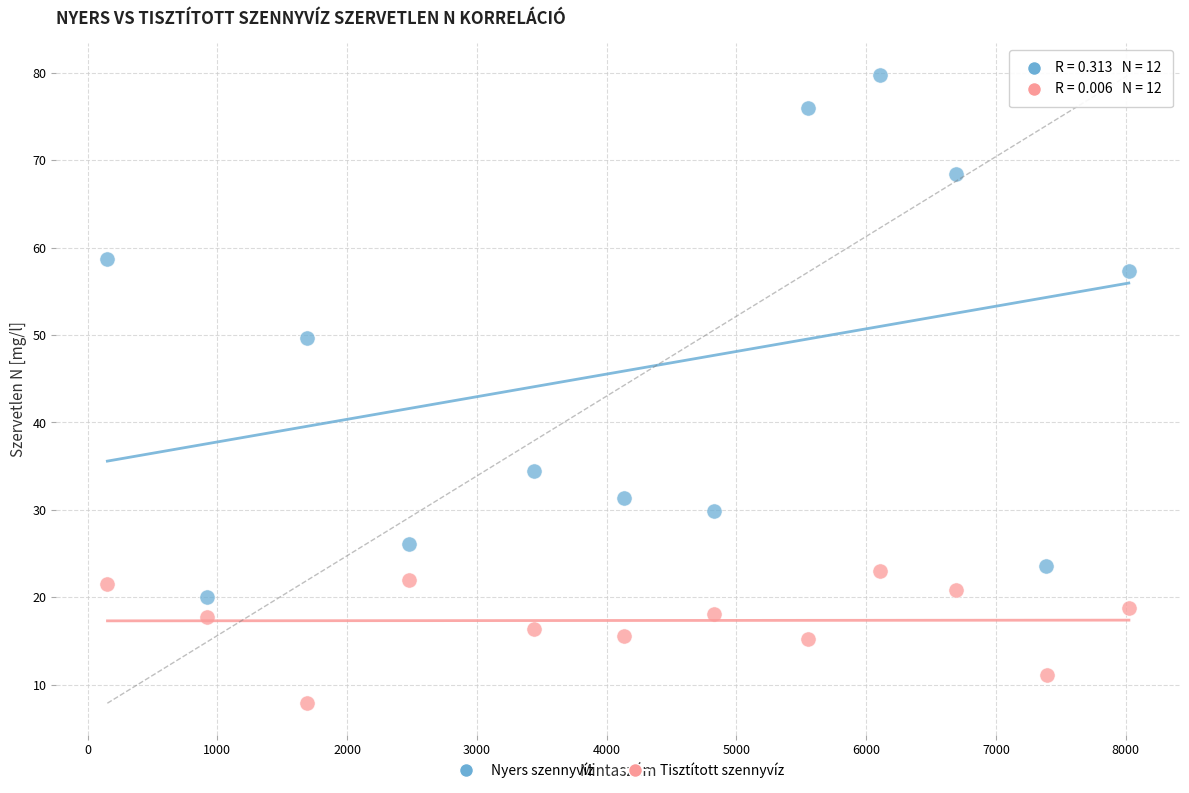

Which series reaches the maximum Y coordinate?

Nyers szennyvíz